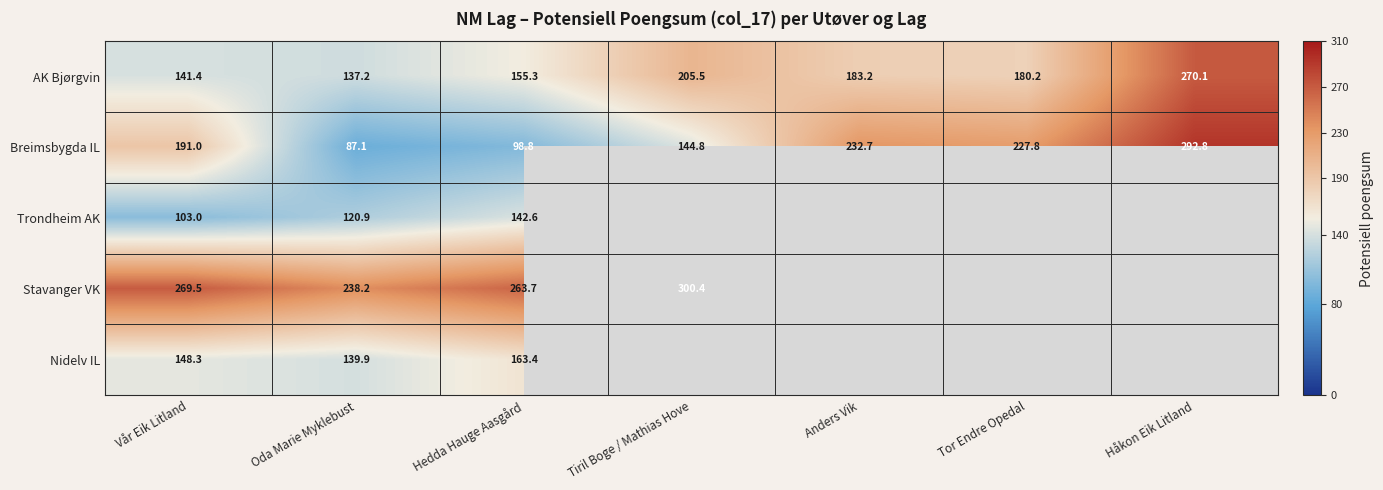

How many data points does each series have?

7